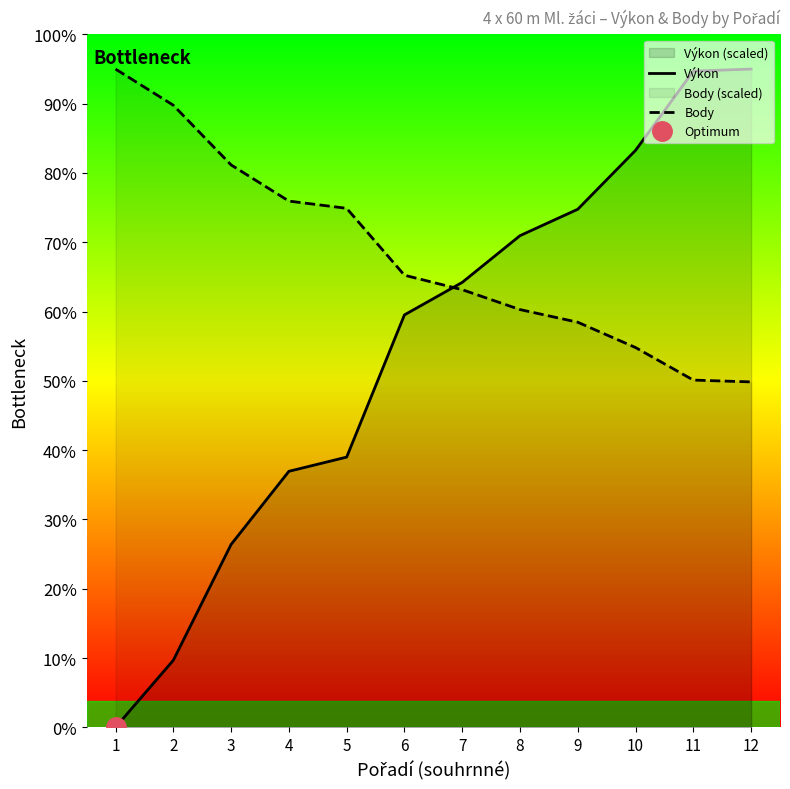

Is it true that Výkon equals 458.1 at 10?

False